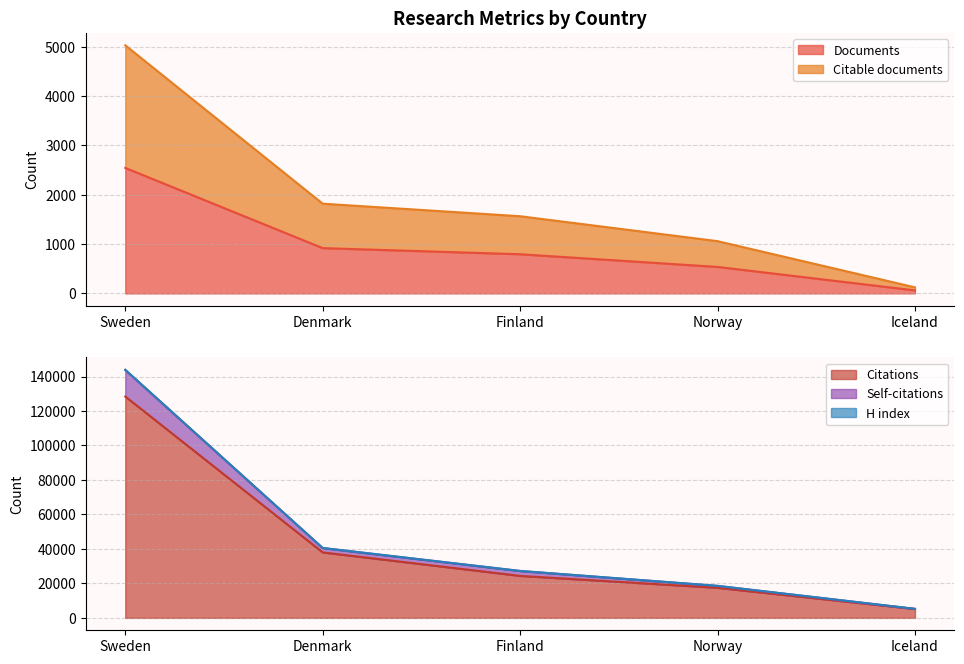

The Citations series shows 11246 at Denmark. True or false?

False